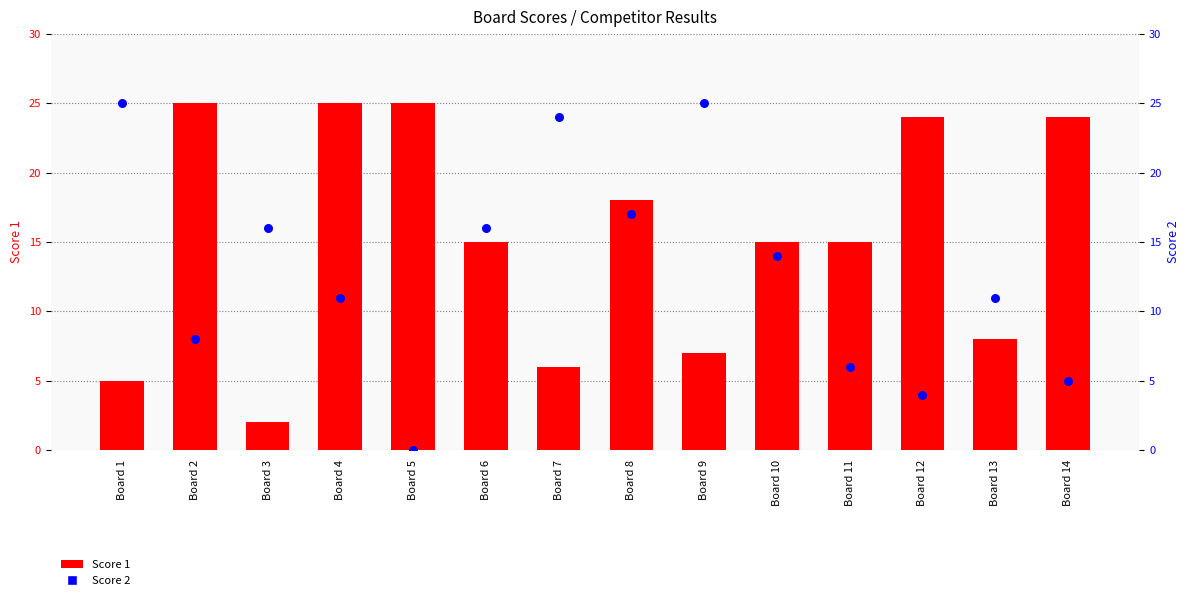

What are all the series names shown in the legend?

Score 1, Score 2